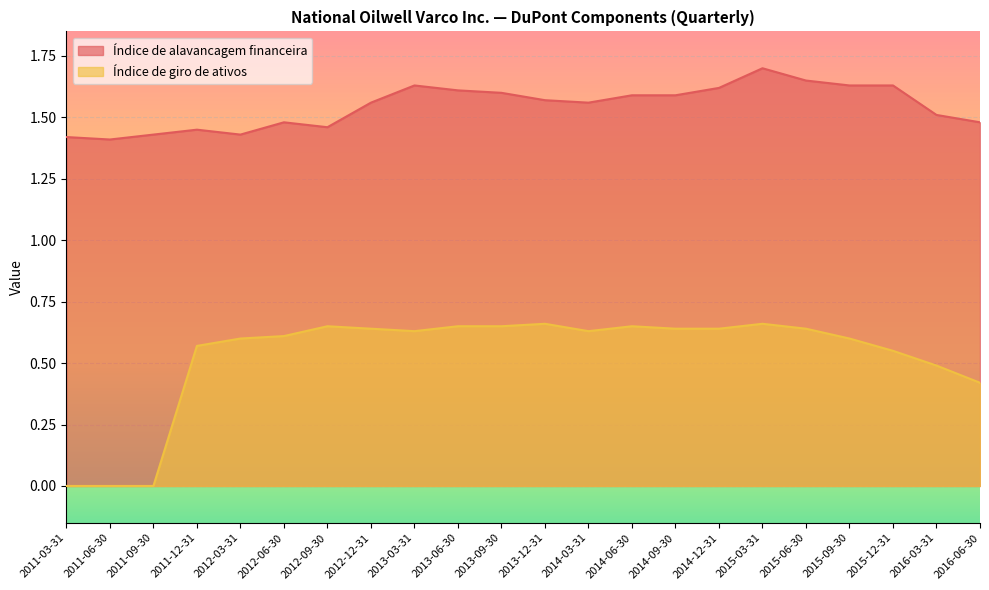

True or false: Índice de giro de ativos and Índice de alavancagem financeira cross at least once.

False